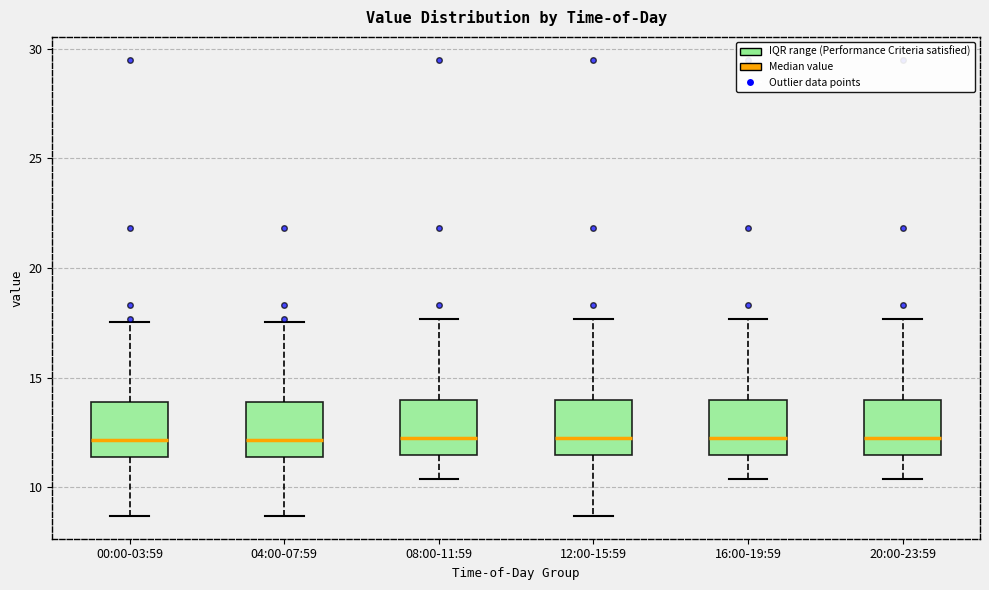

Where is the upper edge of the box for 00:00-03:59 on the y-axis? The values are not printed on the chart, so give them approximately, as read against the axis.

14.0